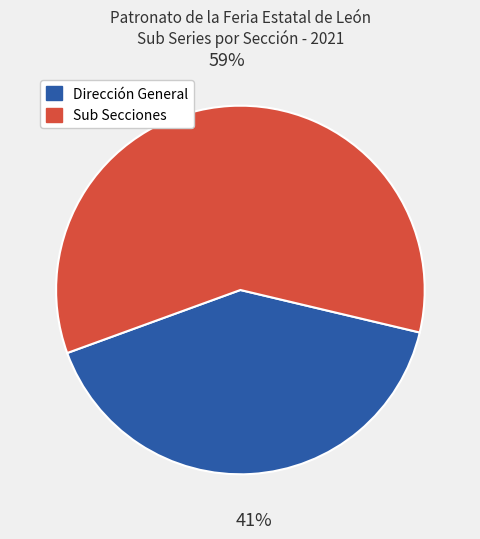

Is there a majority slice in this chart?

Yes